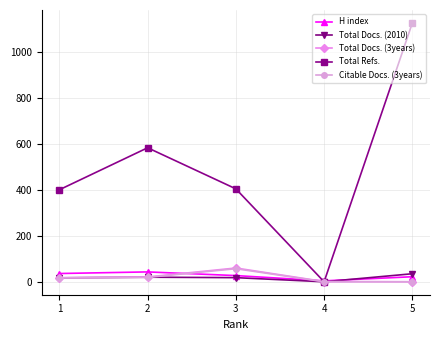

Which series has the widest spread of values?

Total Refs.